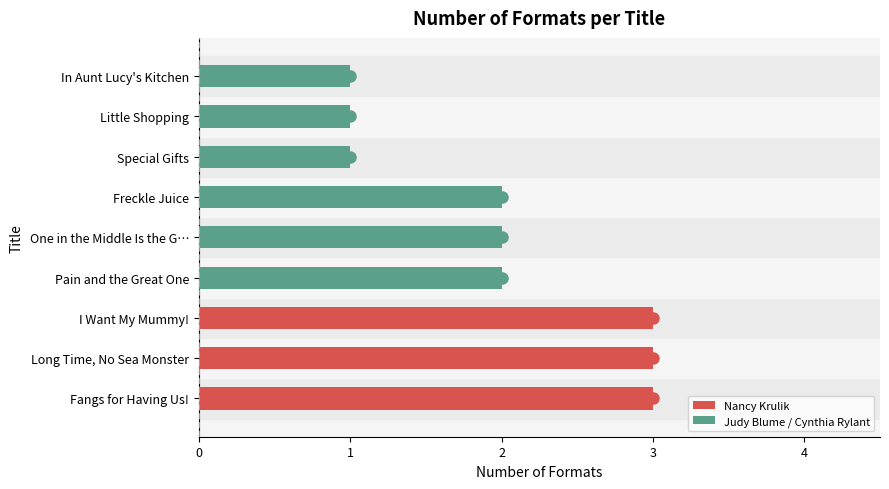

What is the smallest value displayed?

1